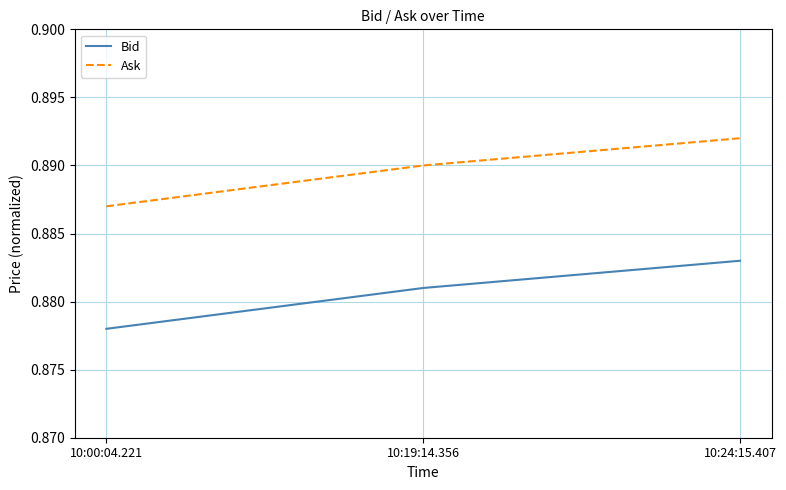

Rank the series by their average value, from highest to lowest.

Ask, Bid